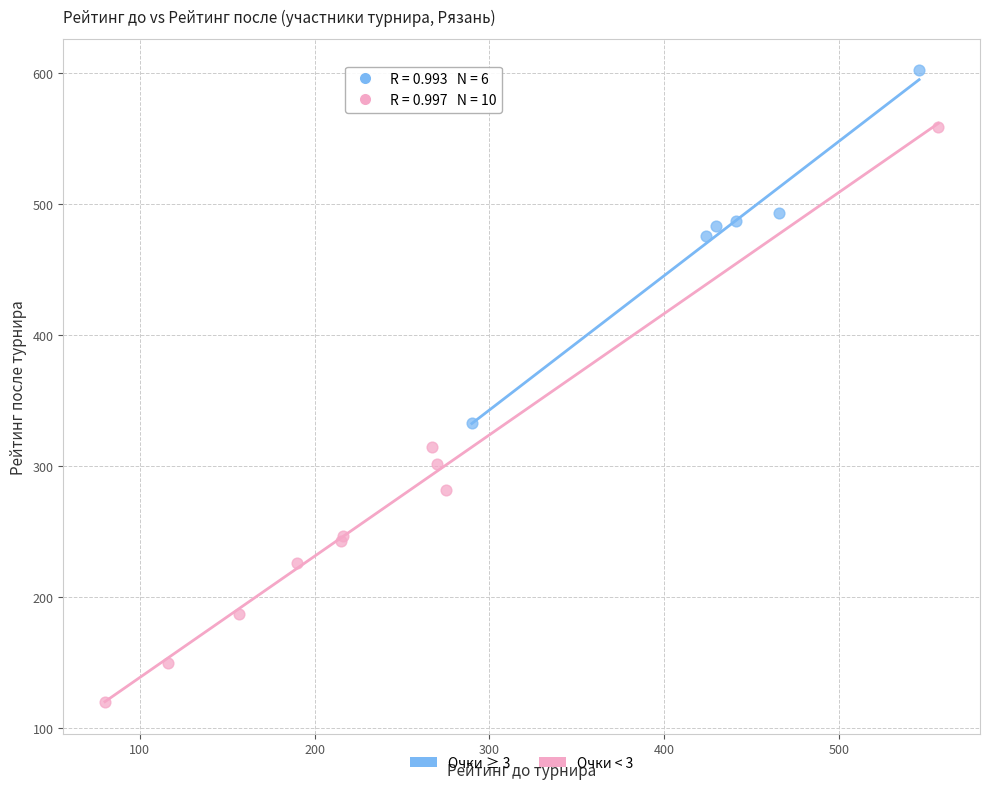

Which series reaches the minimum Y coordinate?

Очки < 3